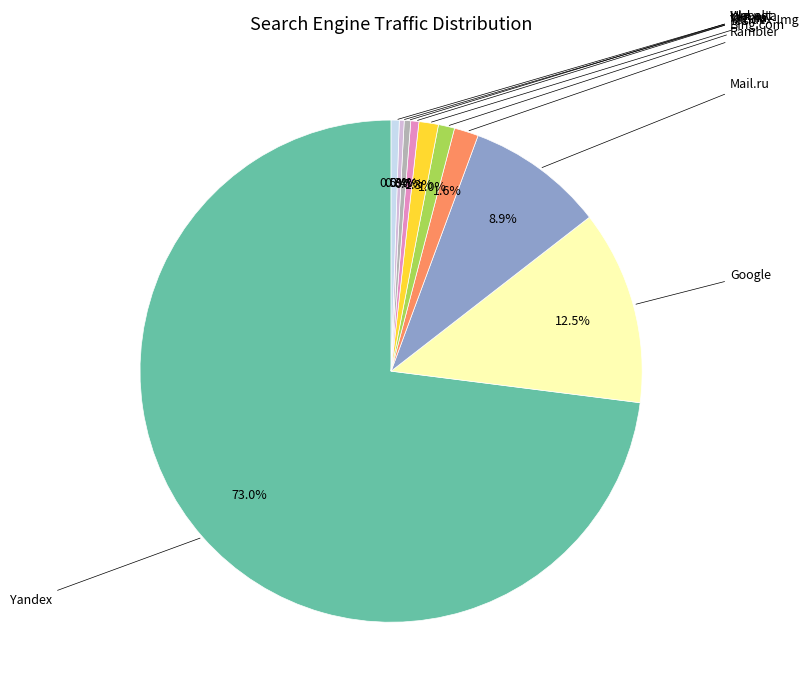

Is there any slice that represents more than half of the pie?

Yes